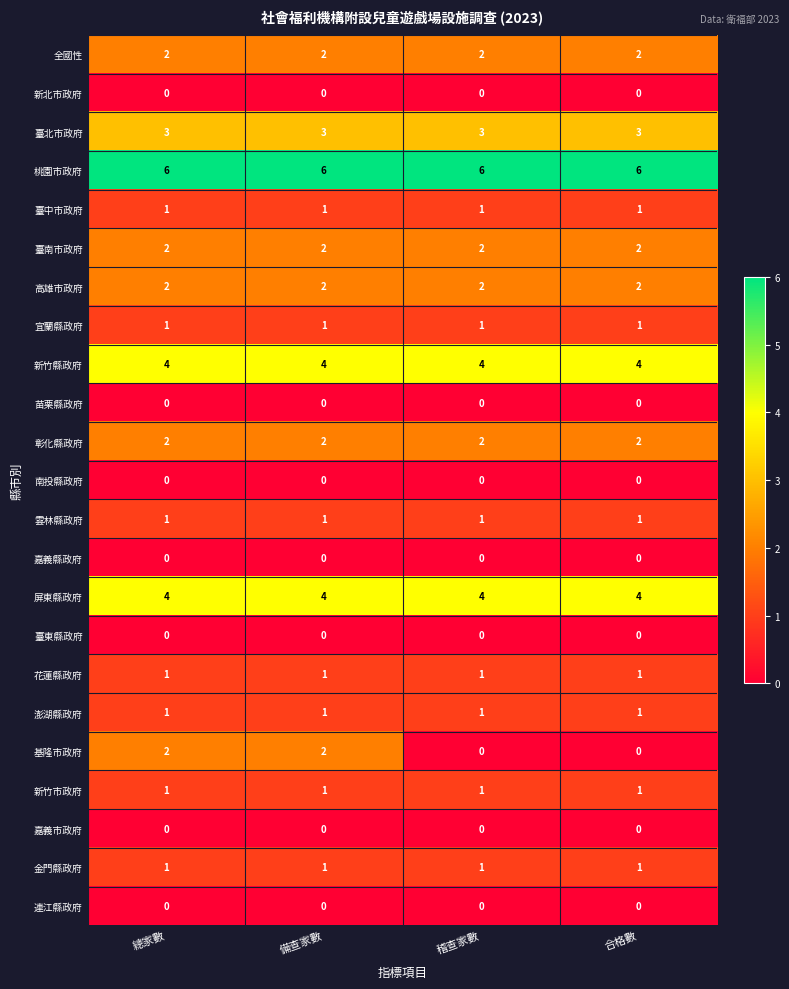

Read the 新竹縣政府 value at 總家數.

4